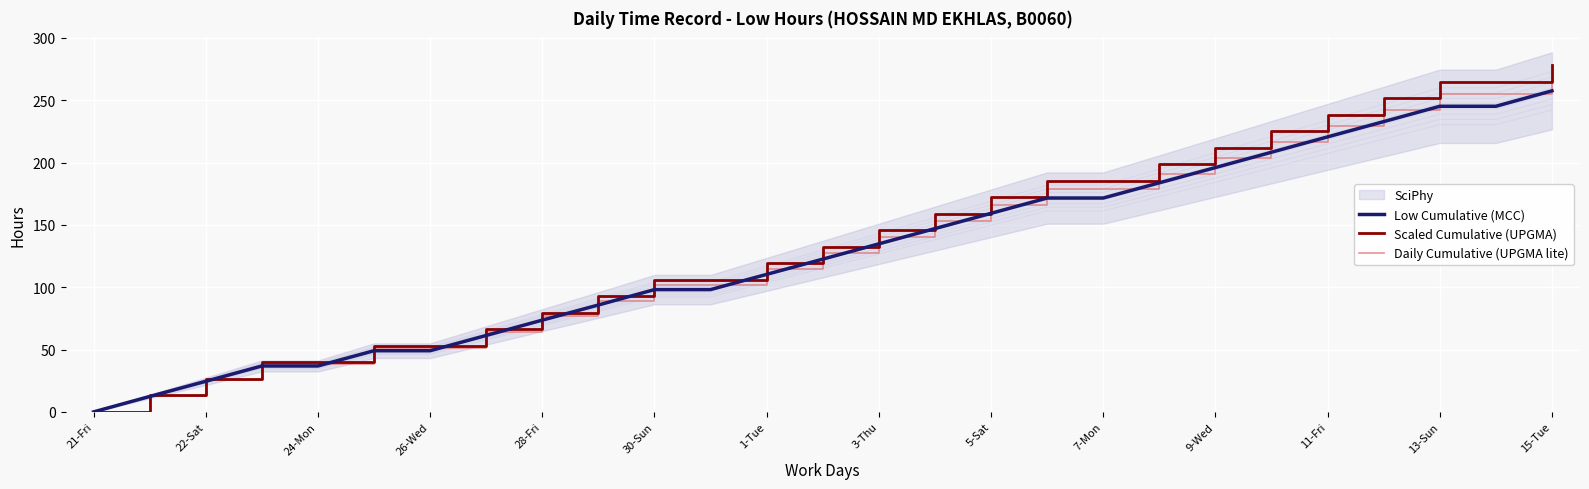

What is the value of the Daily Cumulative (UPGMA lite) point at the 26th from the left?

255.0